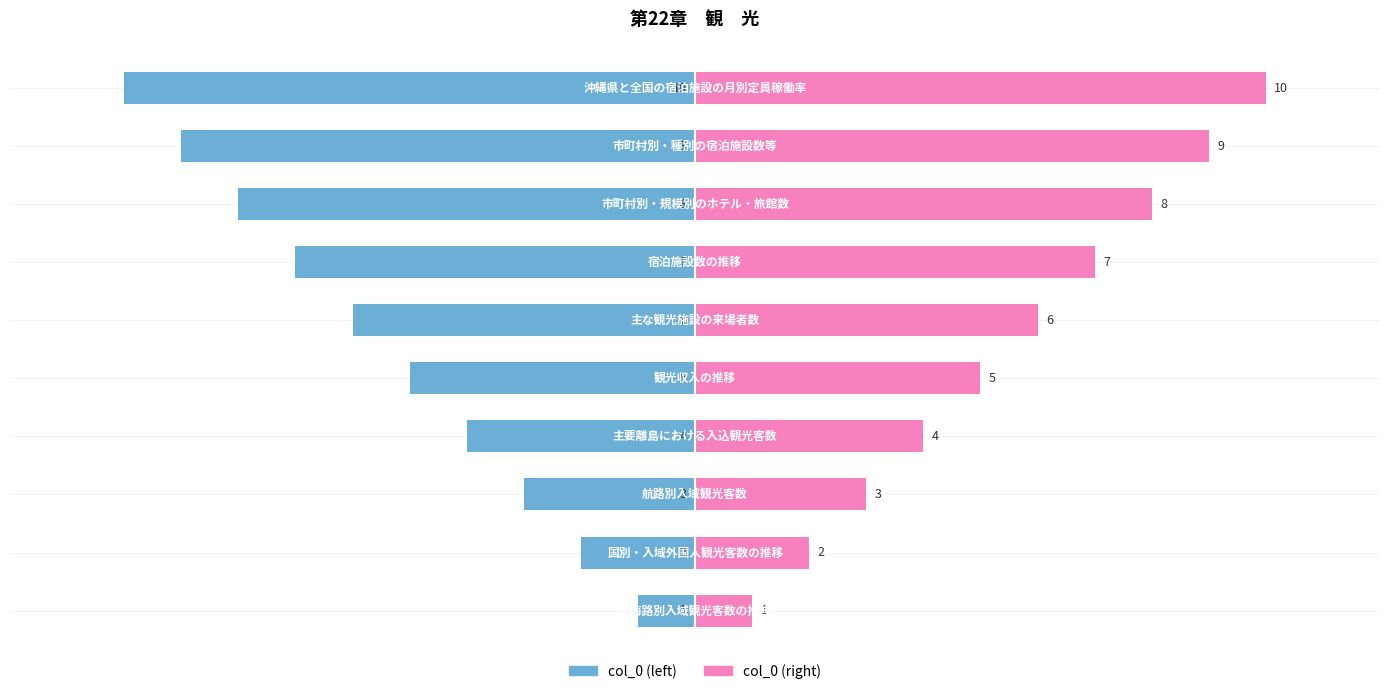

What is the difference between the maximum and second lowest values in the col_0 (left) series?

8